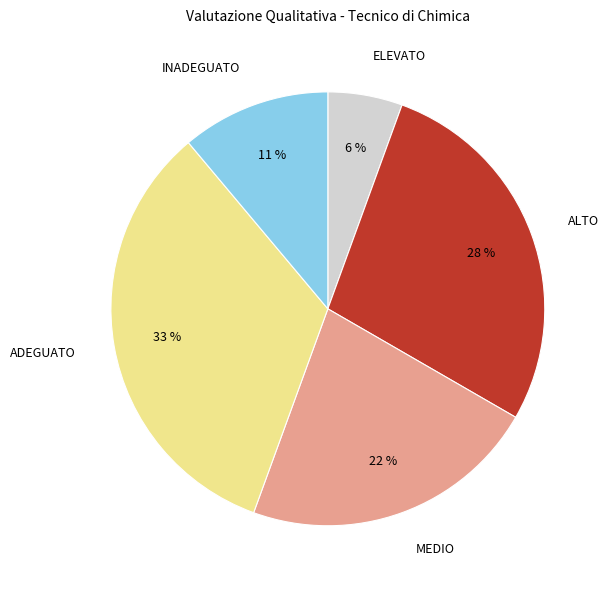

To the nearest percent, what percentage of the pie is ELEVATO?

6%